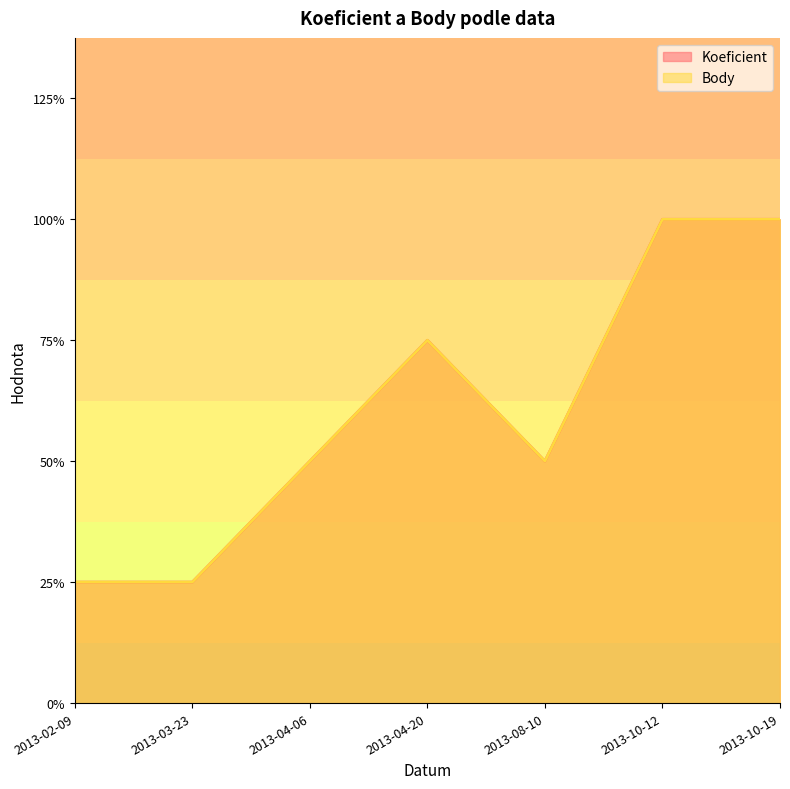

Is it true that Koeficient equals 3 at 2013-08-10?

False